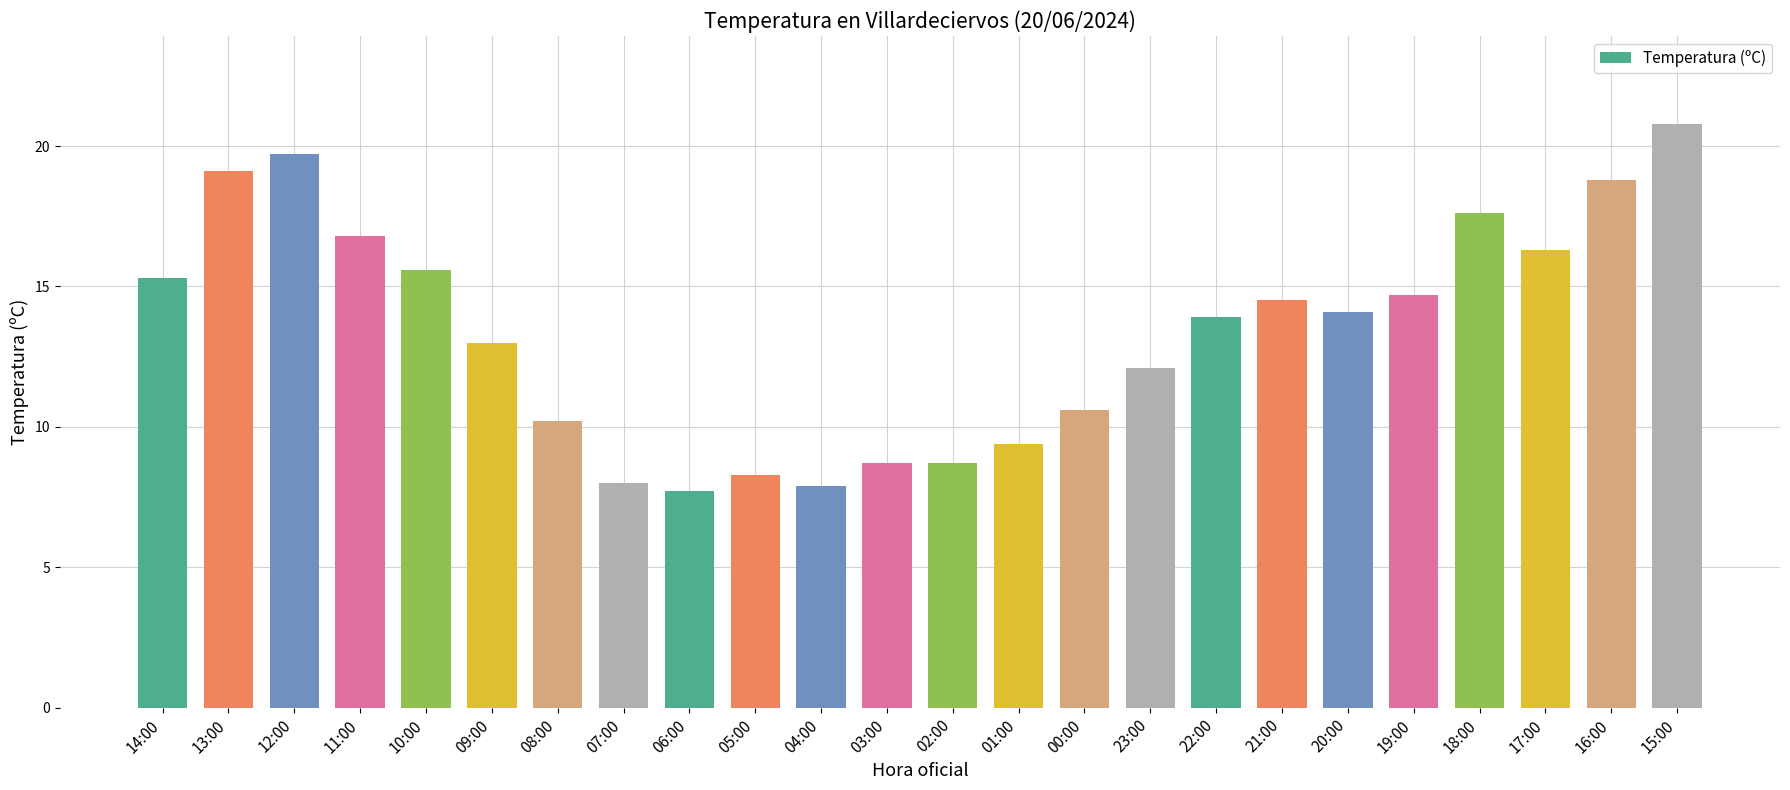

Are the bars horizontal?

No